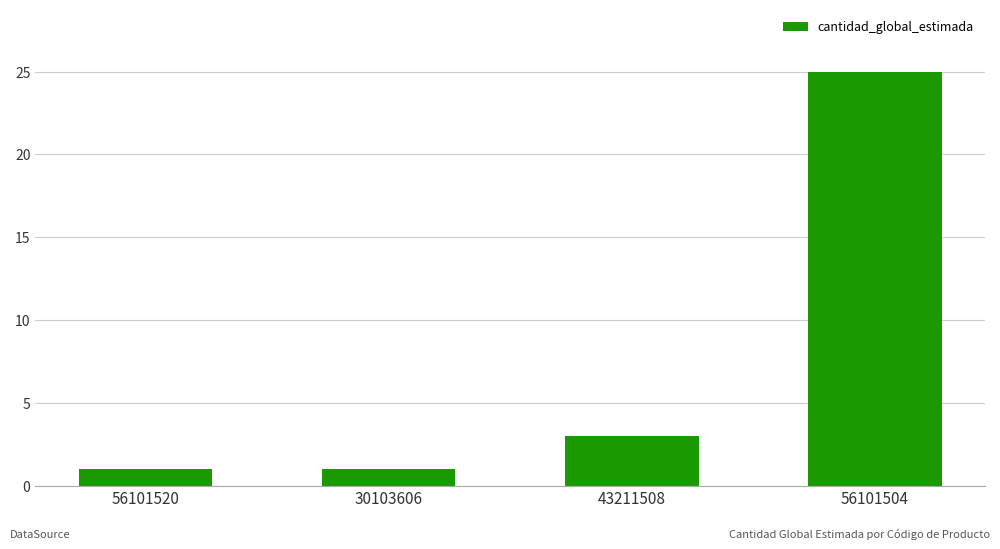

What is the difference between the maximum and minimum values?

24